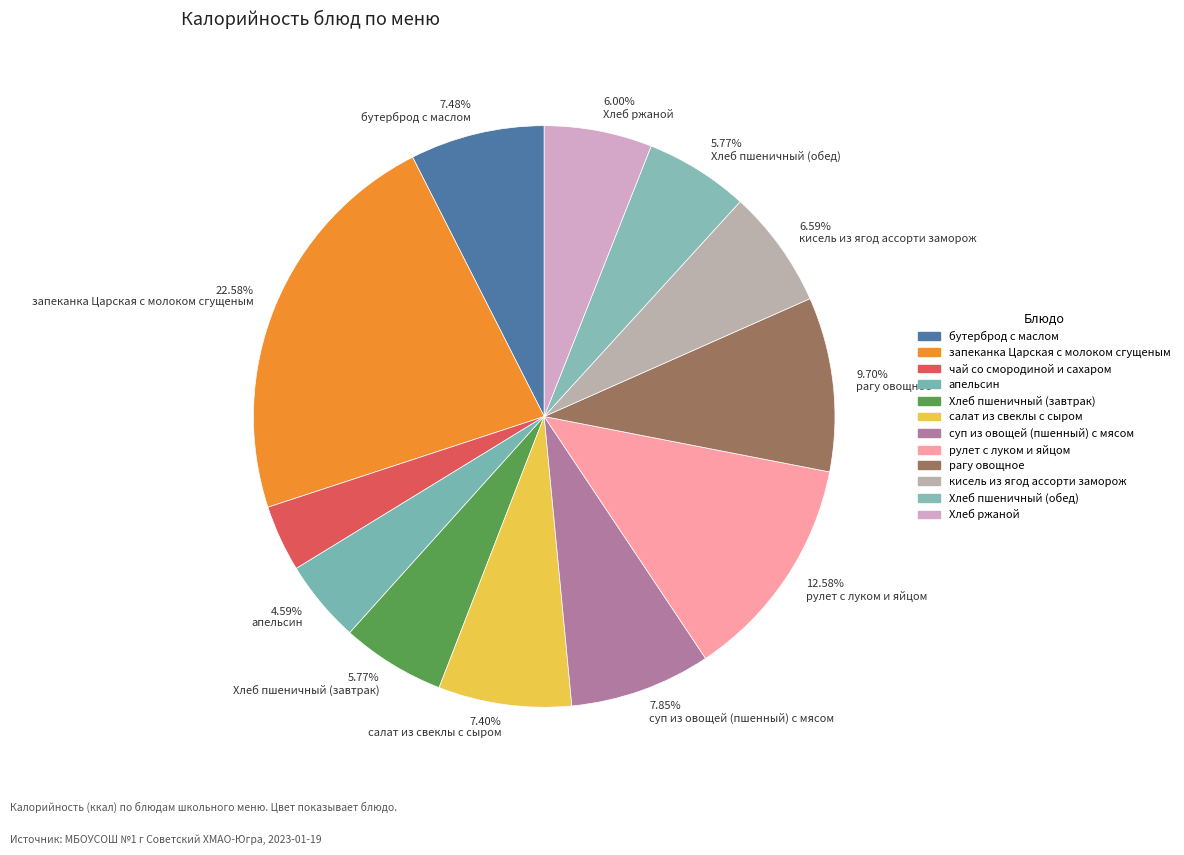

How many slices are in this pie chart?

12